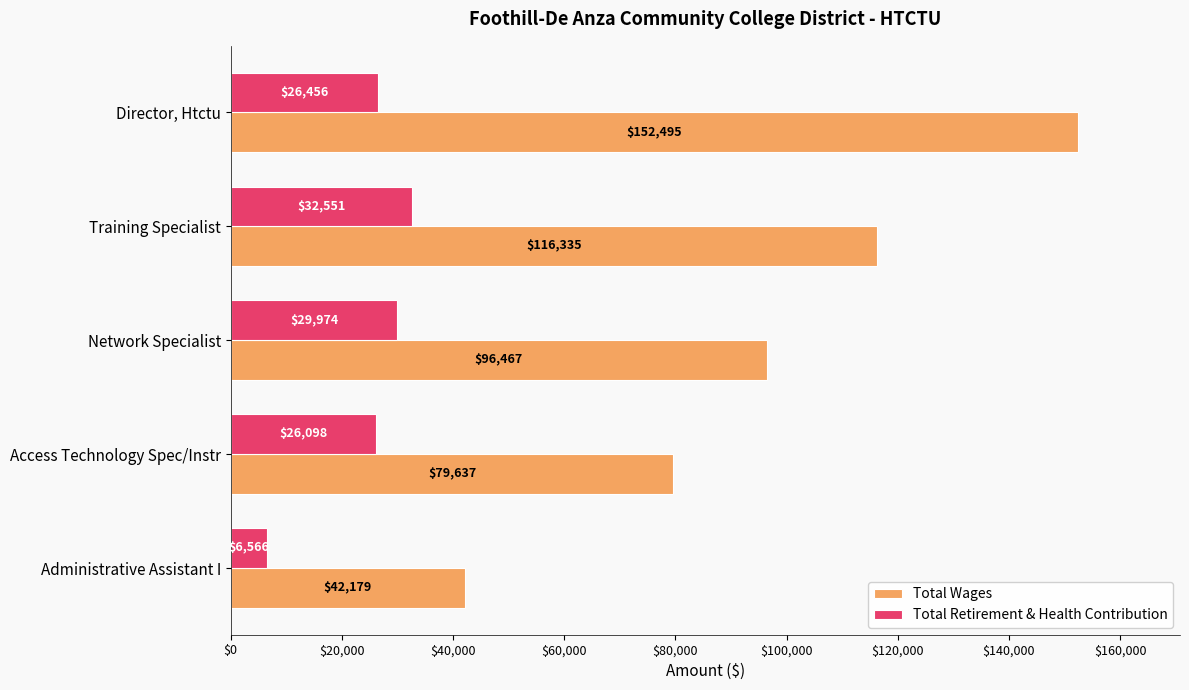

Which series has the largest total across all categories?

Total Wages